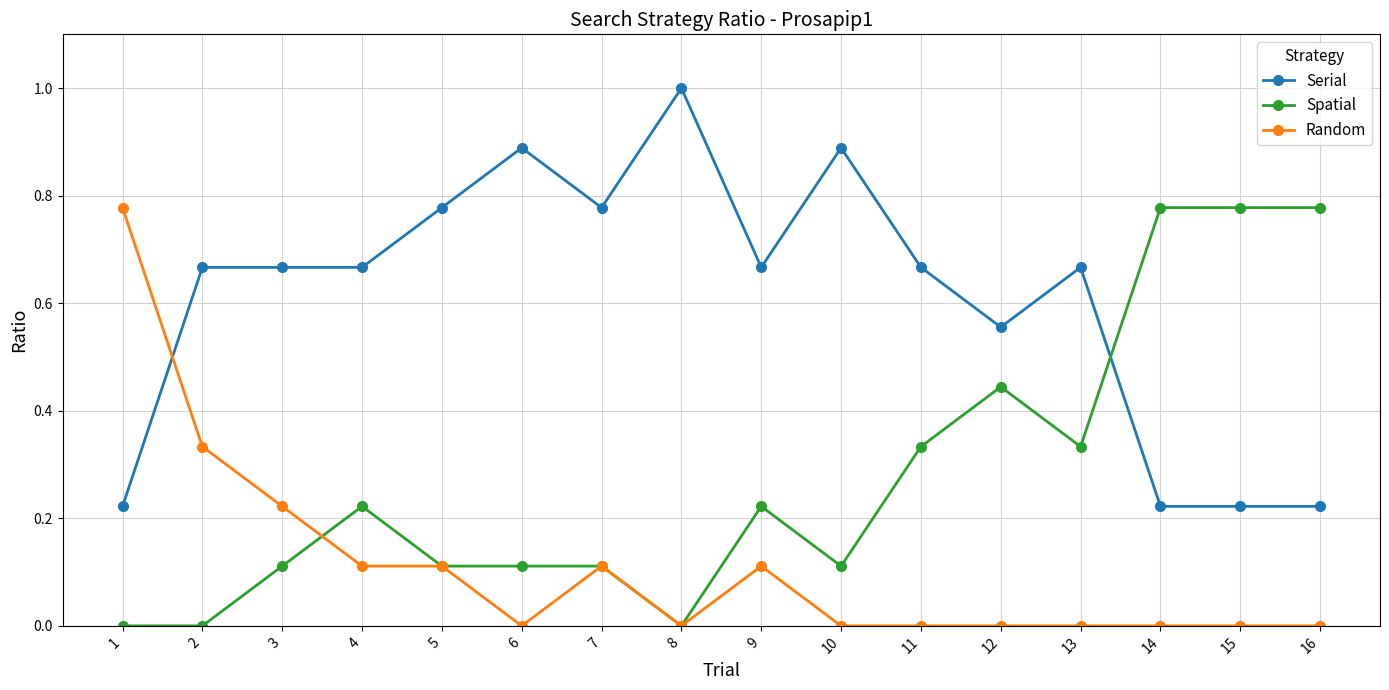

Is the value of Spatial at 9 greater than the value of Random at 8?

Yes